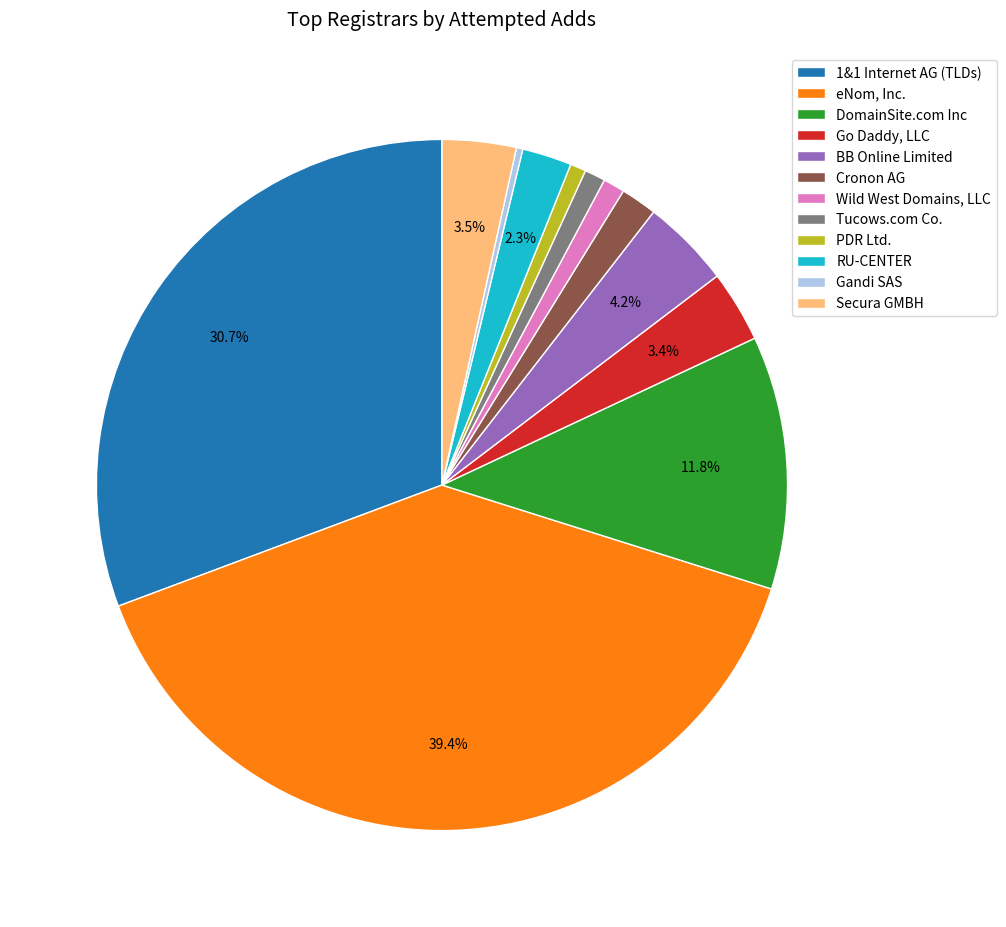

What is the ratio of the value at BB Online Limited to the value at DomainSite.com Inc?

0.4